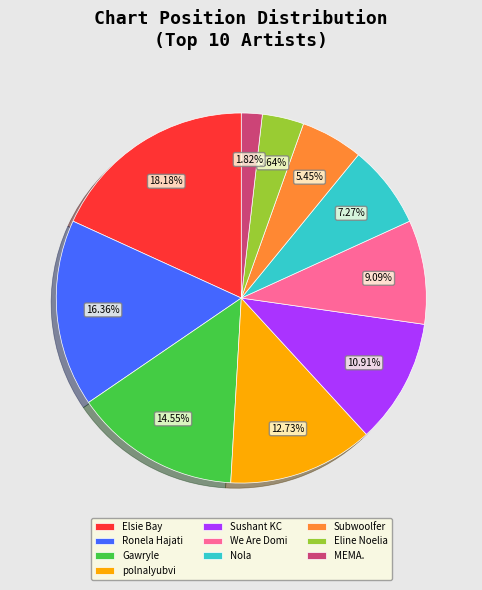

Is there any slice that represents more than half of the pie?

No